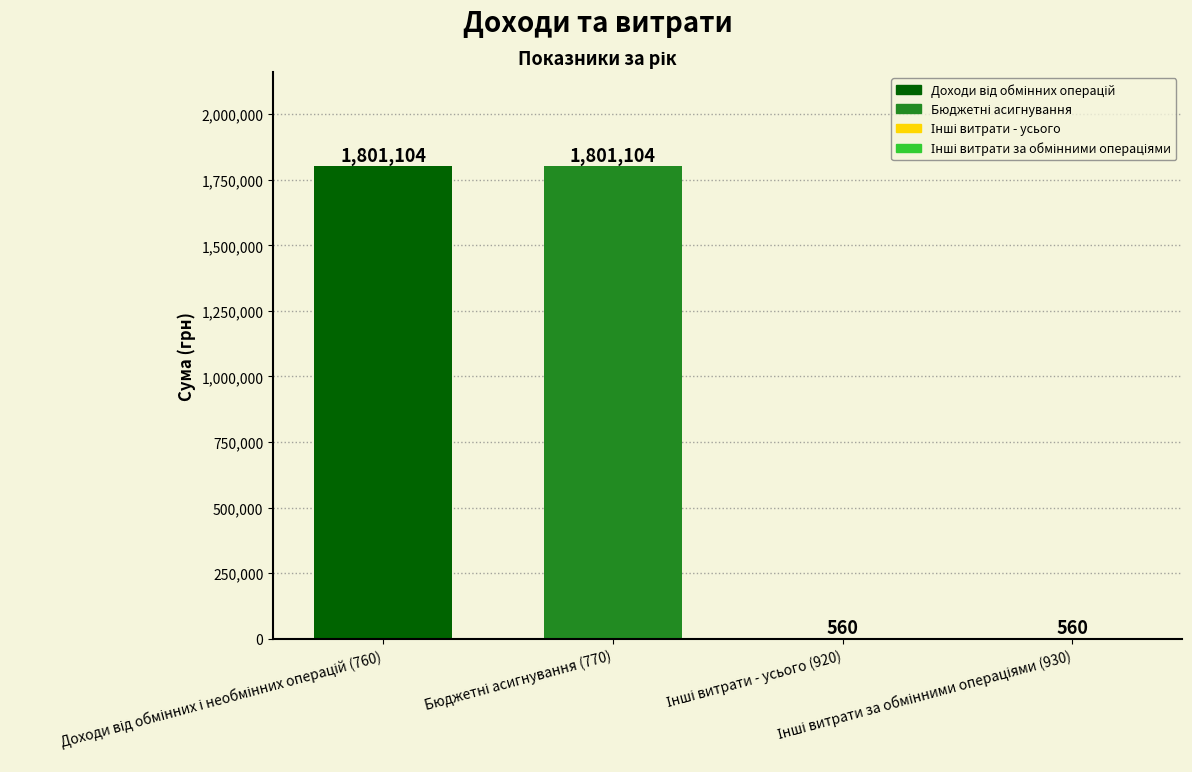

What is the maximum value shown in the chart?

1801104